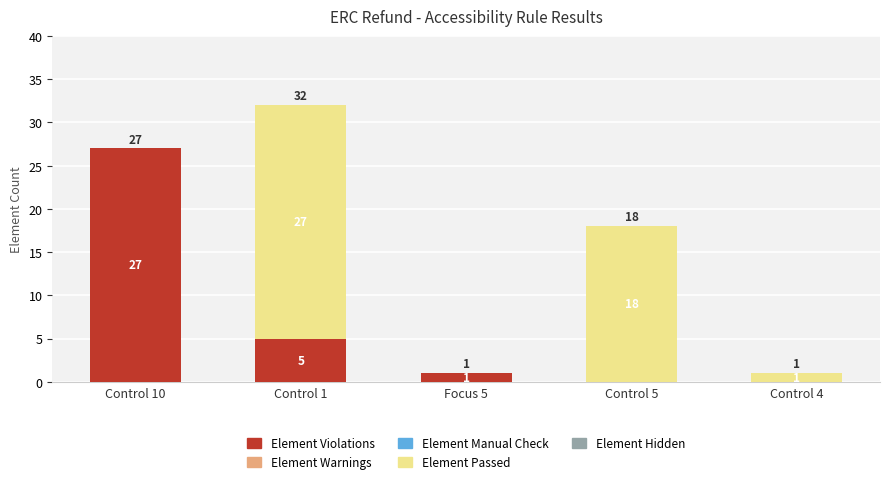

At which category is the sum across all series the highest?

Control 1